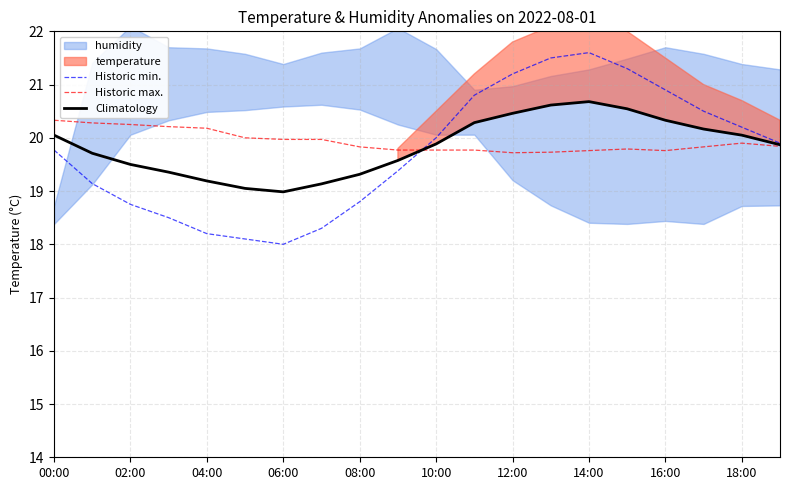

Which series has the largest total across all categories?

Historic max.